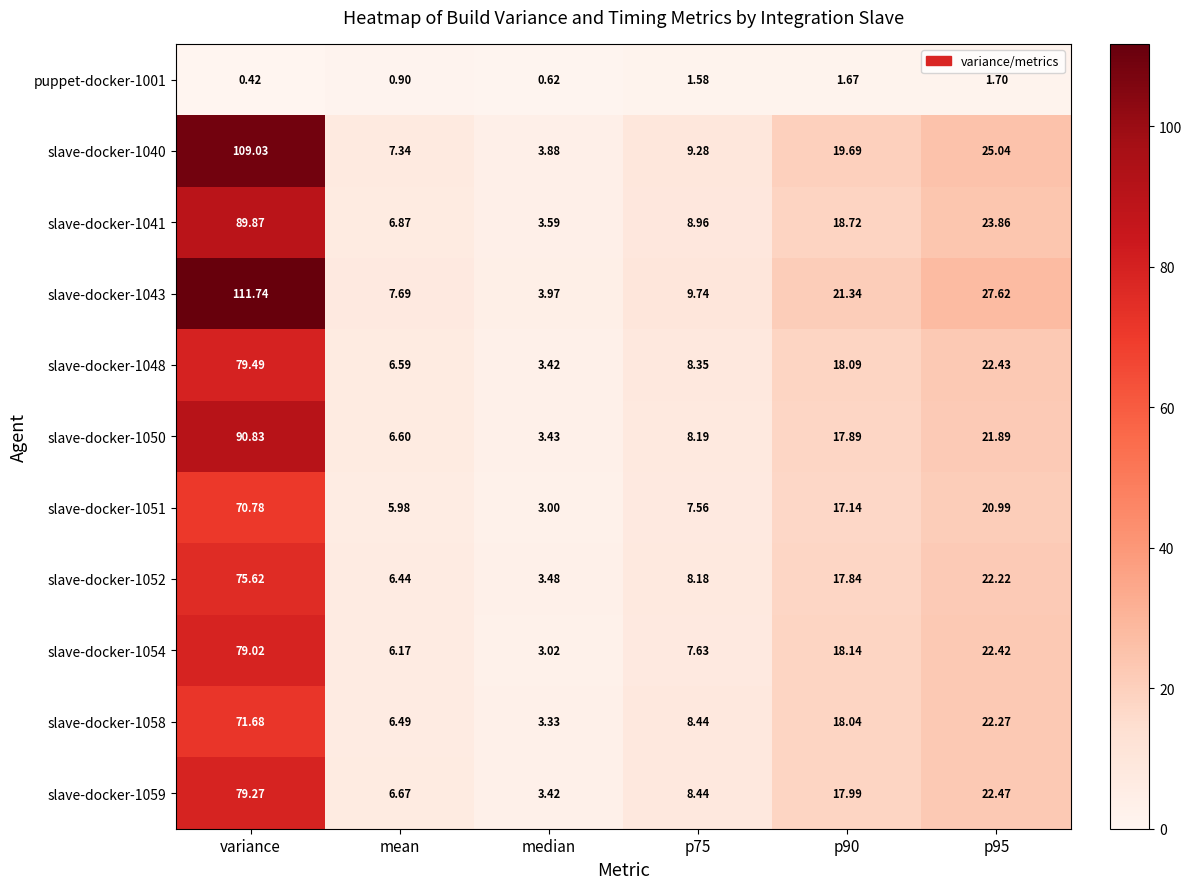

Which series has the largest range (max minus min)?

slave-docker-1043